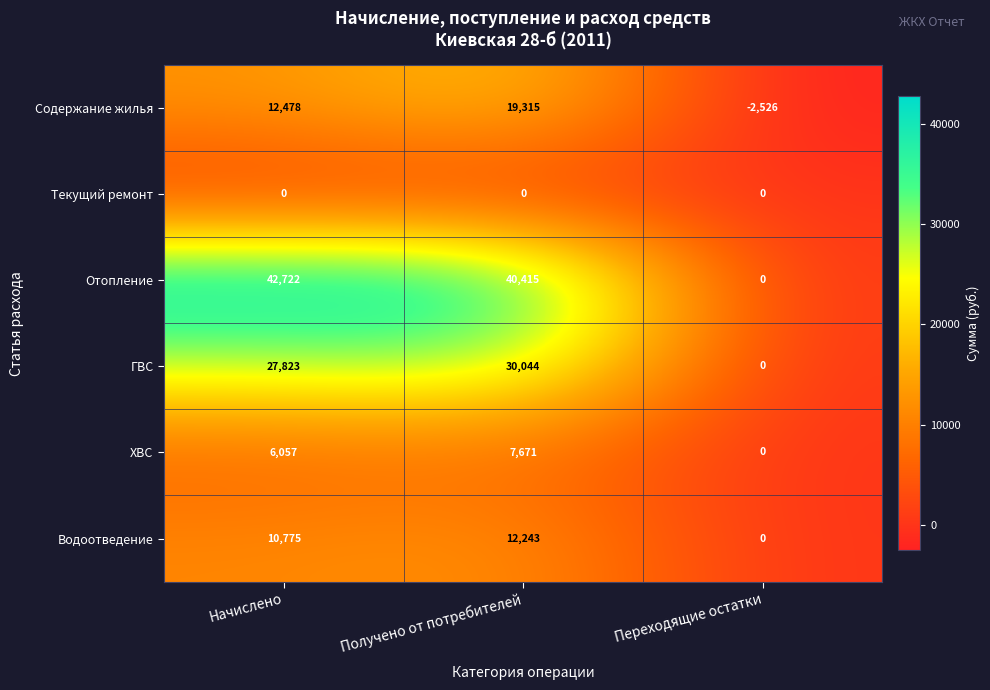

Rank the series by their maximum value, from lowest to highest.

Текущий ремонт, ХВС, Водоотведение, Содержание жилья, ГВС, Отопление